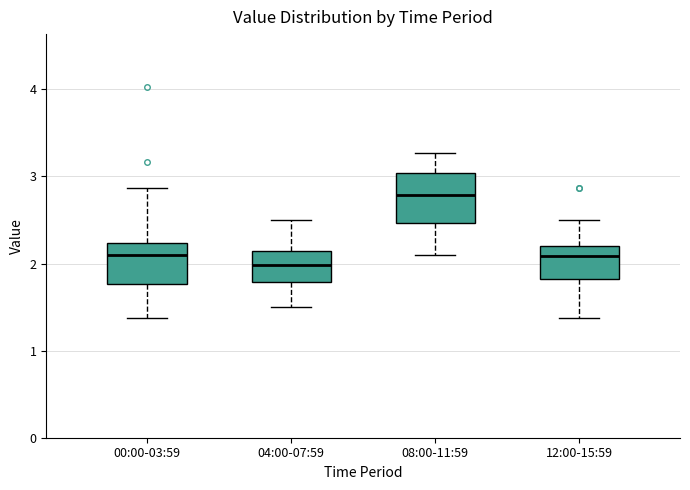

Where is the lower edge of the box for 00:00-03:59 on the y-axis? The values are not printed on the chart, so give them approximately, as read against the axis.

1.8